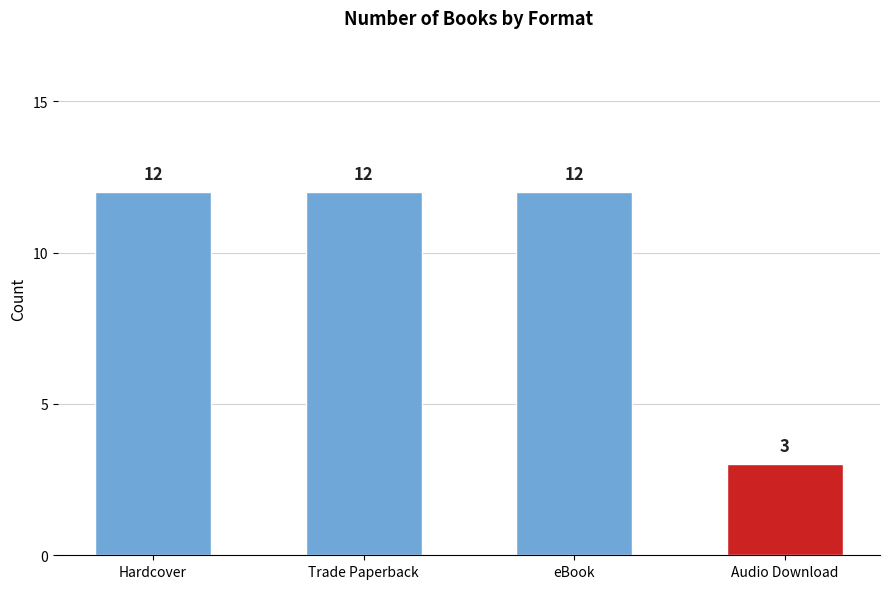

What is the value of the 3rd bar from the left?

12